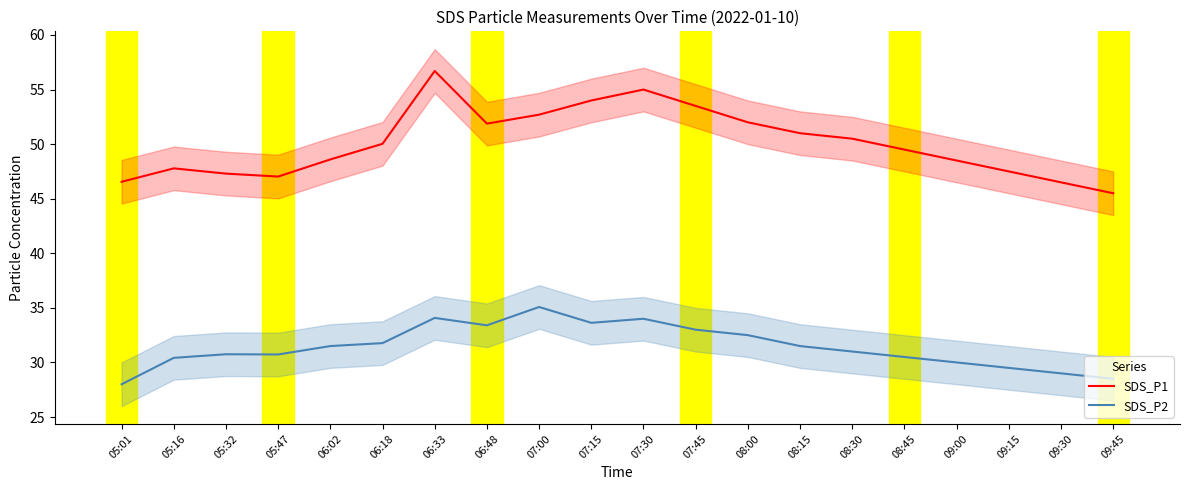

True or false: SDS_P1 and SDS_P2 cross at least once.

False